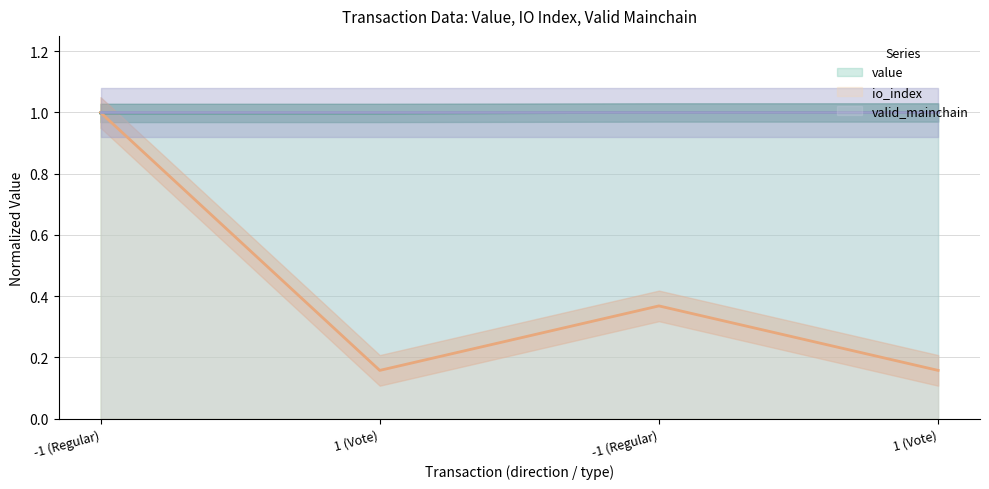

What is the average value of the io_index series?

0.4